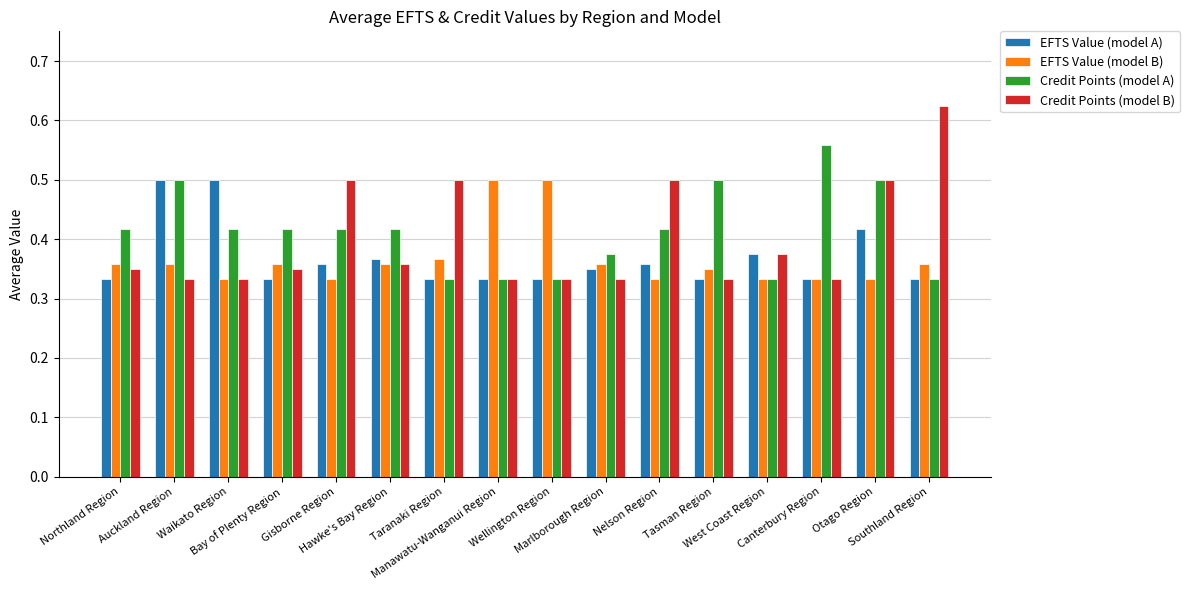

Which series has the largest range (max minus min)?

Credit Points (model B)